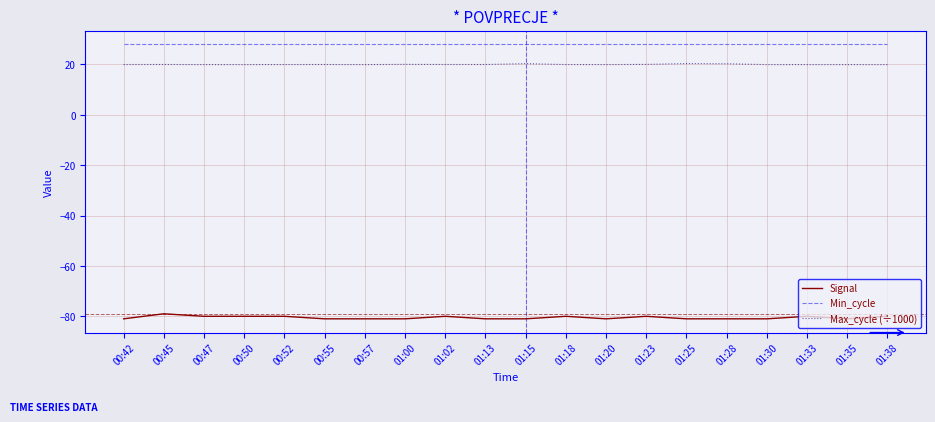

What is the greatest value displayed?

28.0